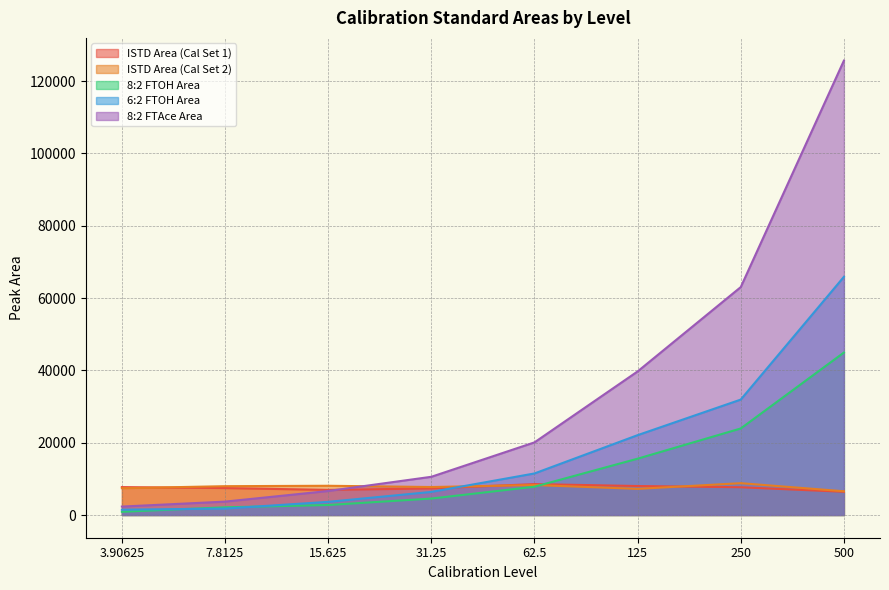

What is the greatest value displayed?

125657